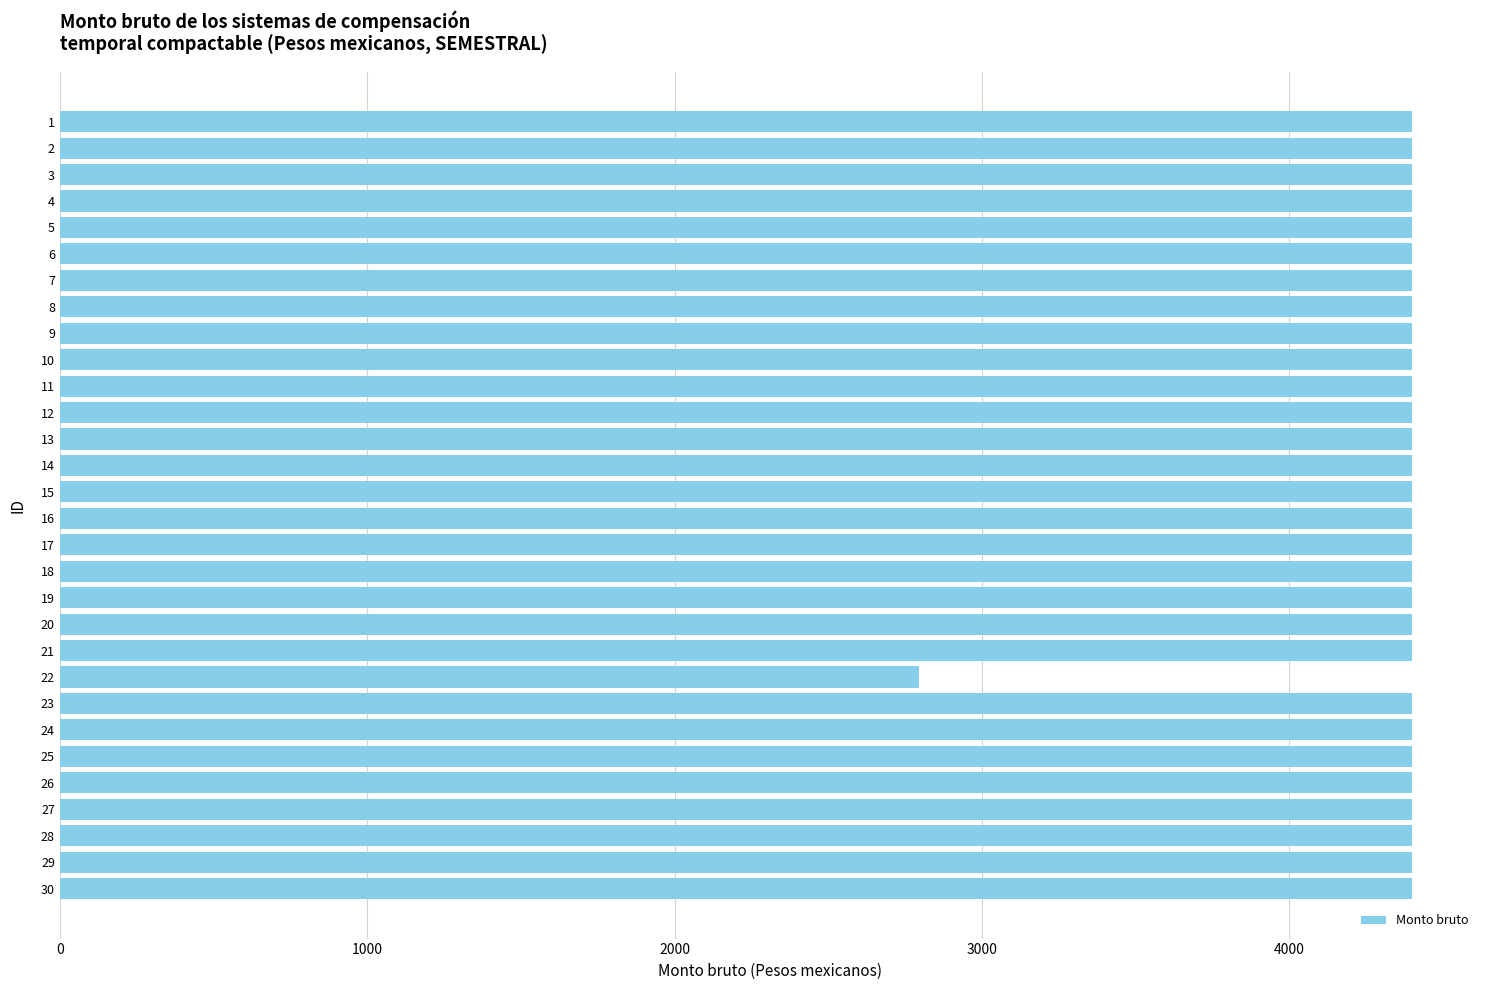

What is the maximum value shown in the chart?

4400.0